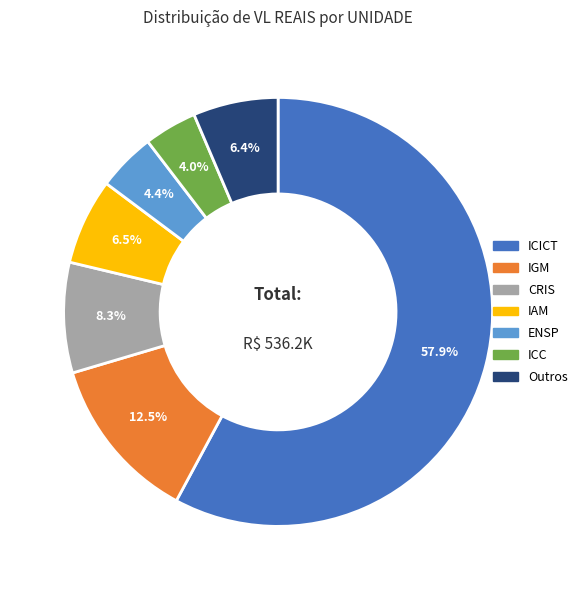

Approximately how many times larger is the value at ICC compared to Outros?

0.6